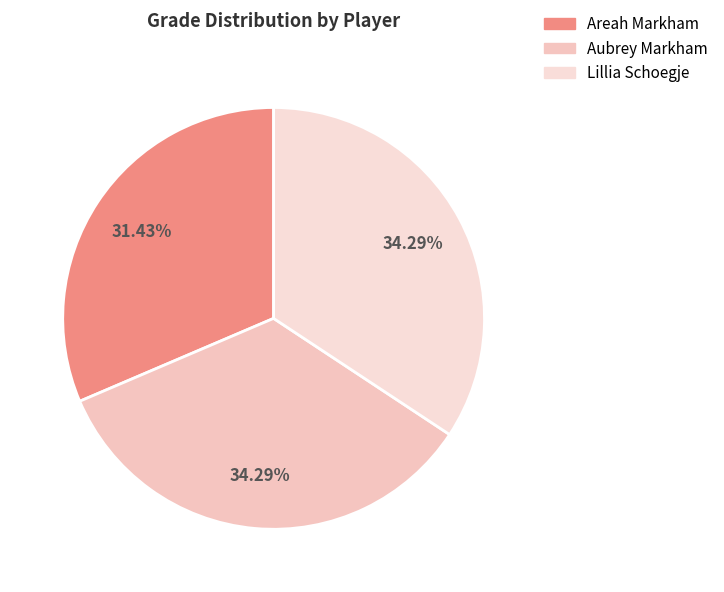

To the nearest percent, what percentage of the pie is Areah Markham?

31%